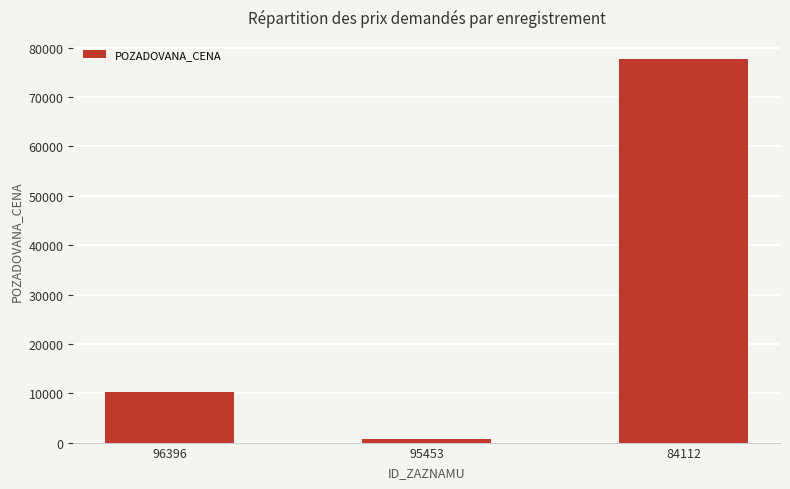

Does the chart contain stacked bars?

No